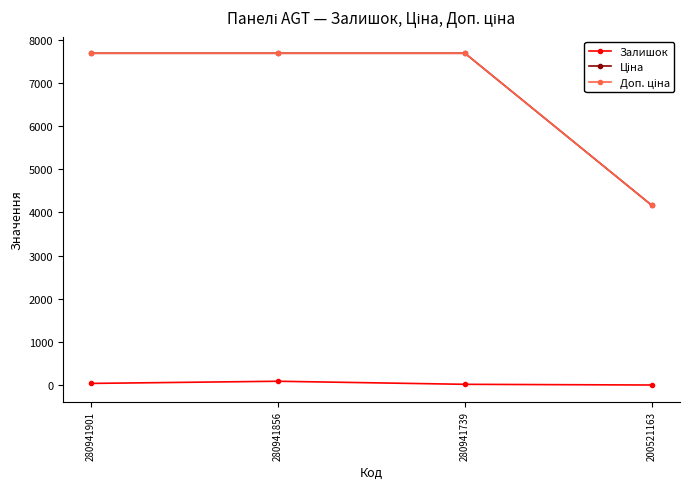

At how many categories does at least one series exceed 2091?

4